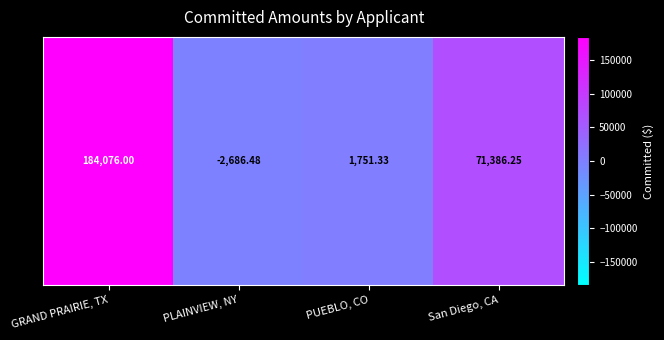

Which label corresponds to the largest value in the chart?

GRAND PRAIRIE, TX